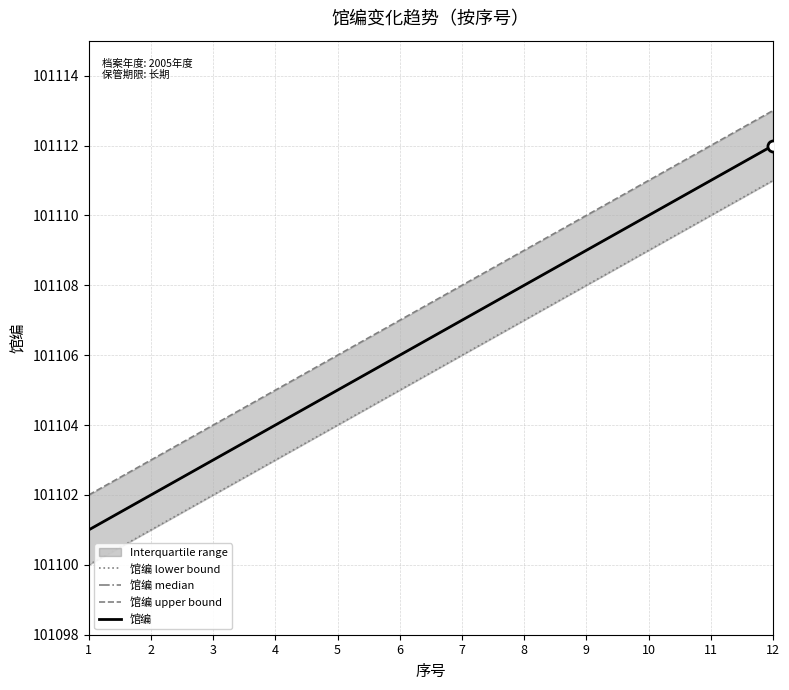

How many data points does each series have?

12